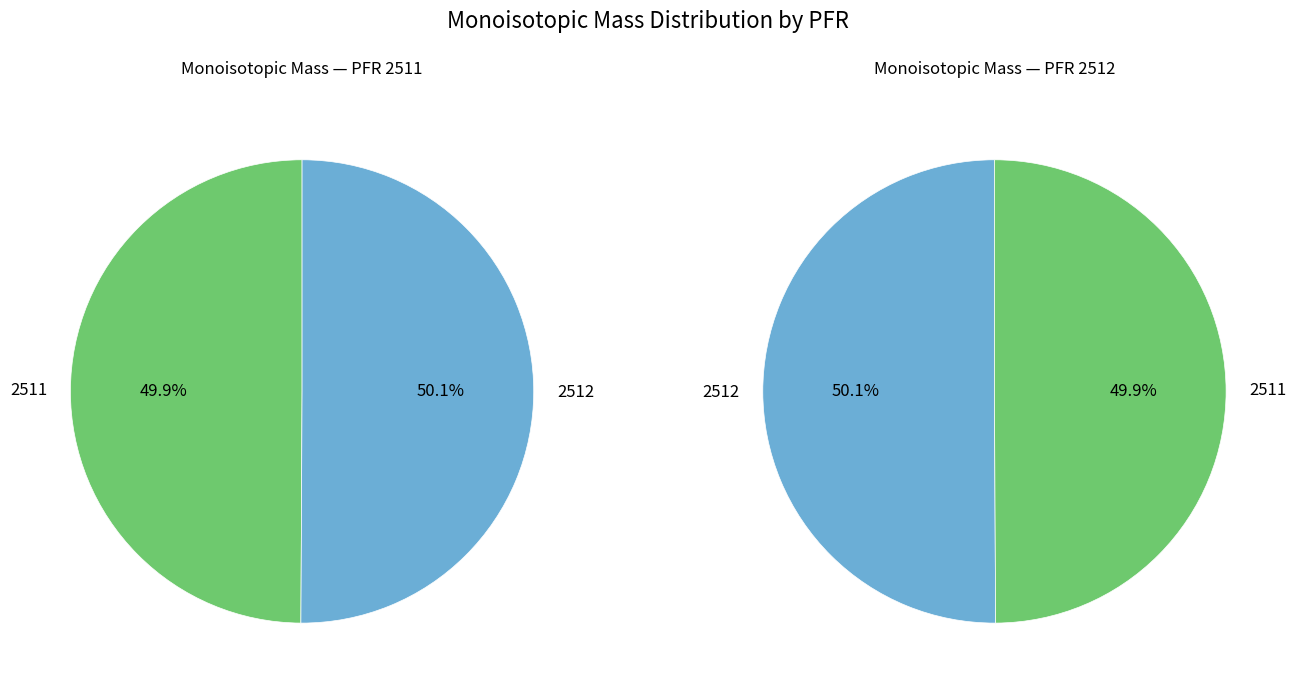

Rank the categories by value from lowest to highest.

2511, 2512